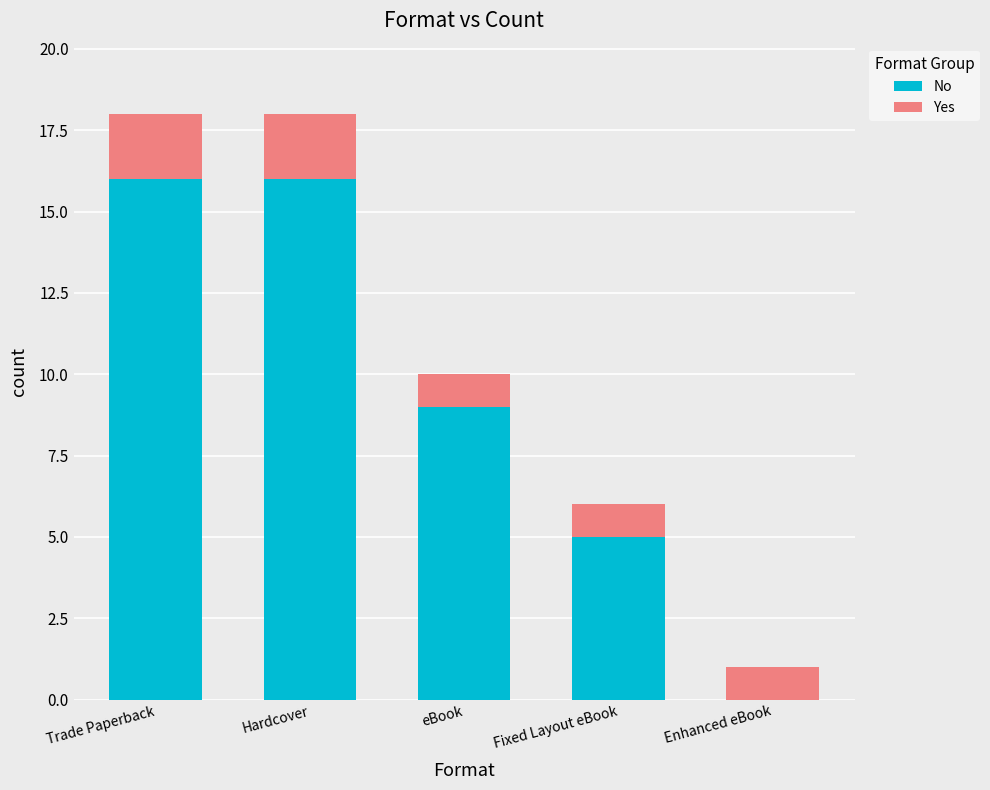

What is the total value across all series at Fixed Layout eBook?

6